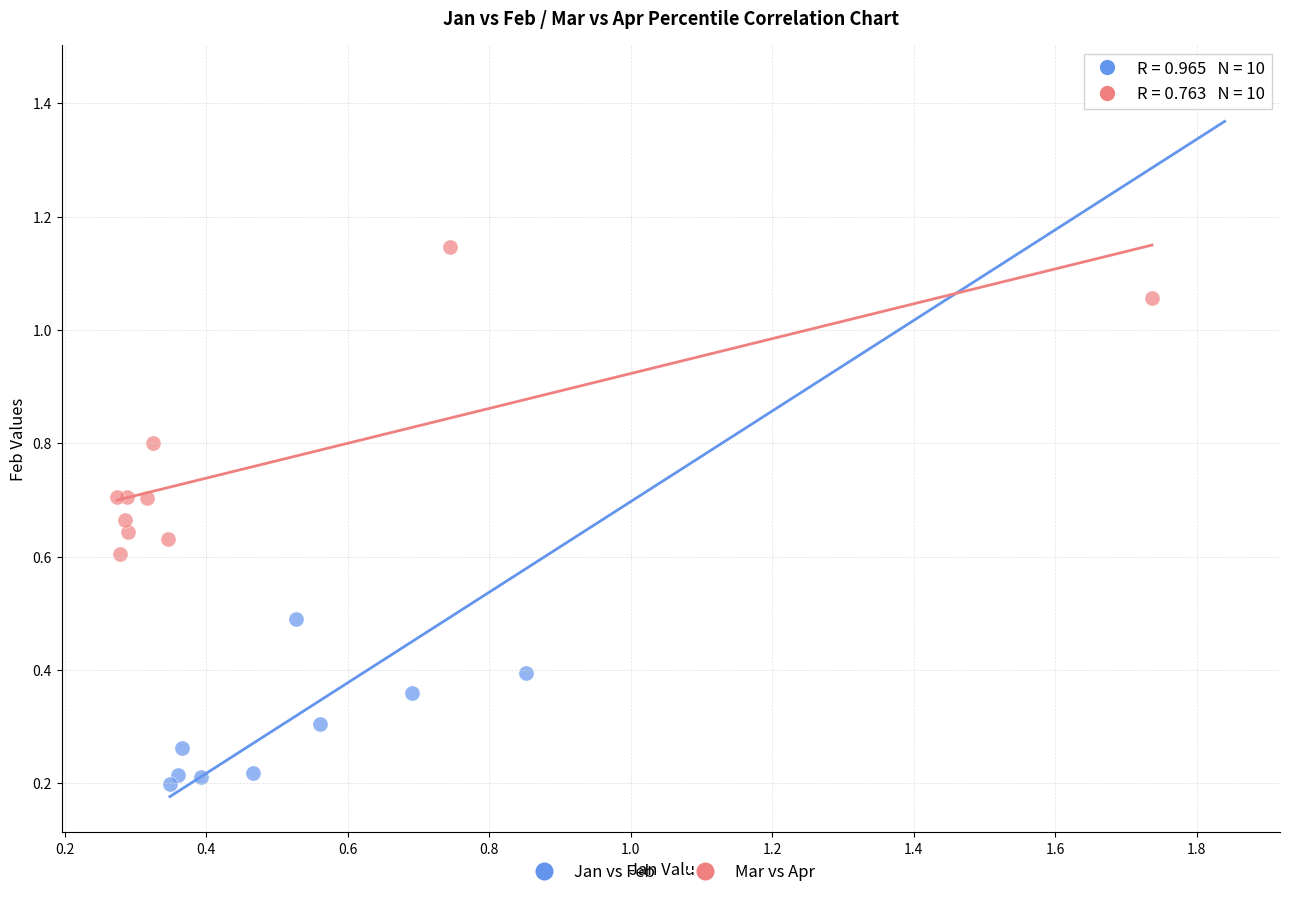

Which series reaches the minimum Y coordinate?

Jan vs Feb